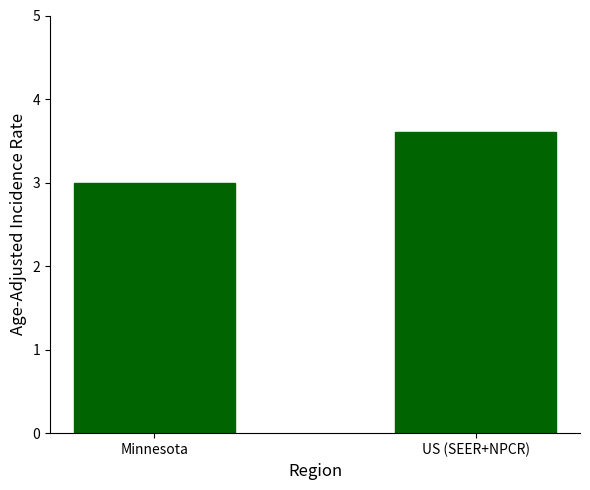

What is the label of the 1st bar from the right?

US (SEER+NPCR)